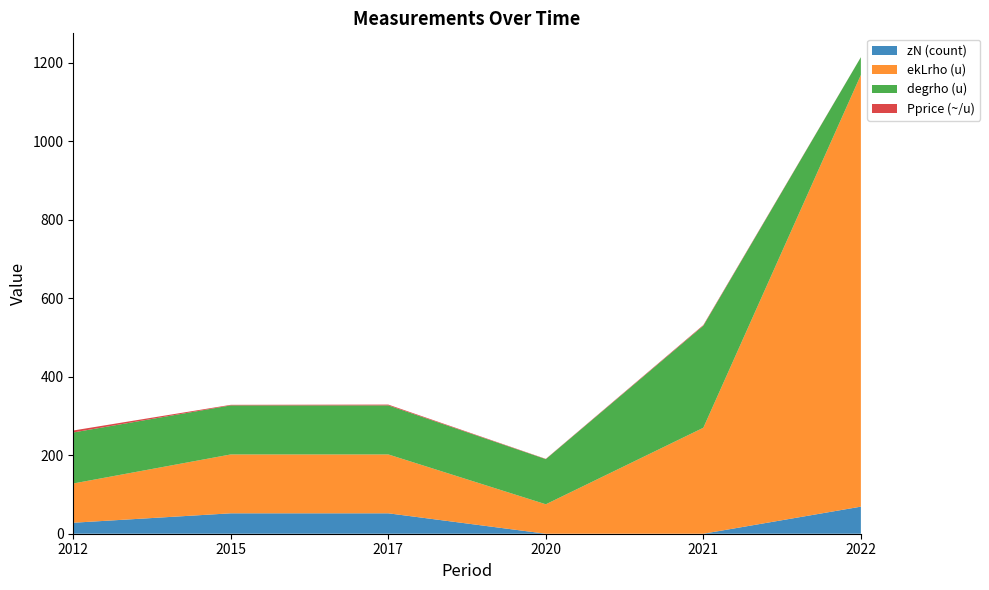

Reading right to left, list all the values displayed in this chart.

zN (count): 2022=69.0	2021=0.0	2020=0.0	2017=52.0	2015=52.0	2012=28.0
ekLrho (u): 2022=1100.0	2021=270.0	2020=75.0	2017=150.0	2015=150.0	2012=100.0
degrho (u): 2022=45.0	2021=260.0	2020=115.0	2017=125.0	2015=125.0	2012=130.0
Pprice (~/u): 2022=0.2	2021=1.7	2020=0.7	2017=2.0	2015=1.4	2012=5.0